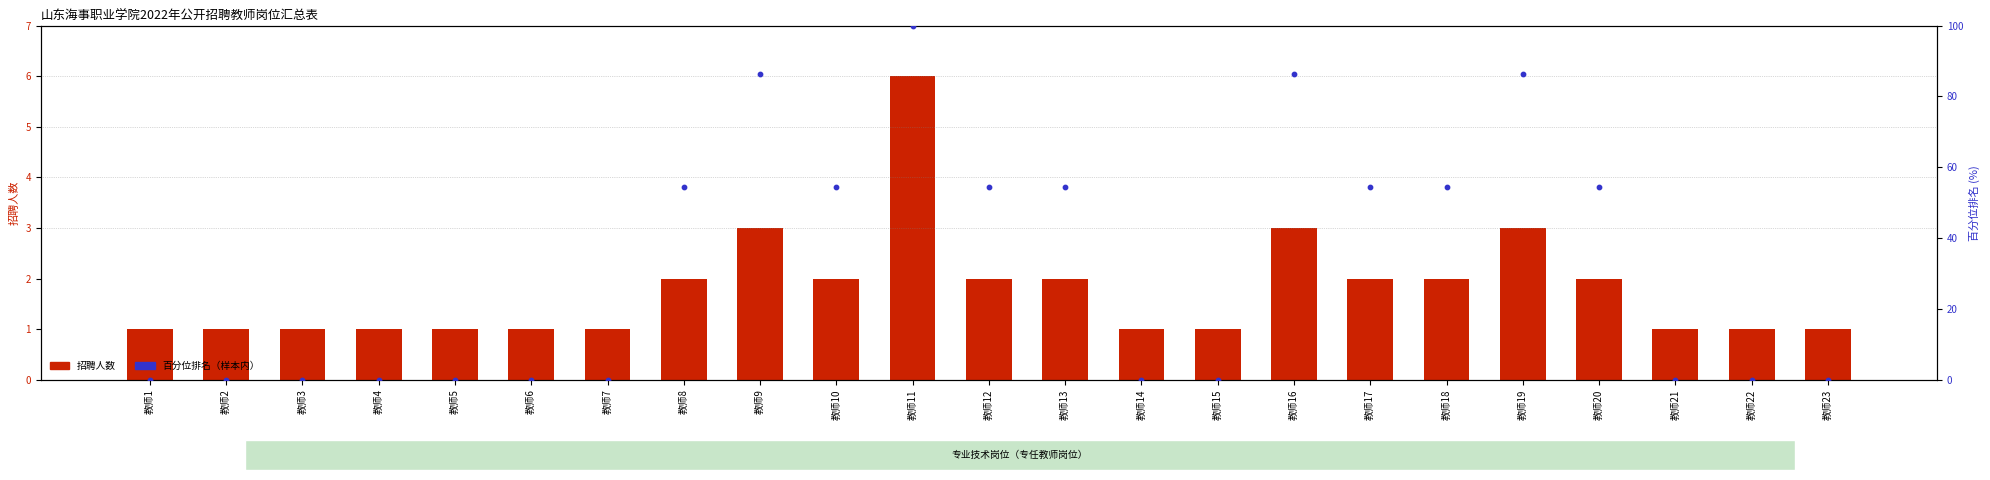

Is the value of 招聘人数 at 教师20 greater than the value of 百分位排名（样本内） at 教师11?

No